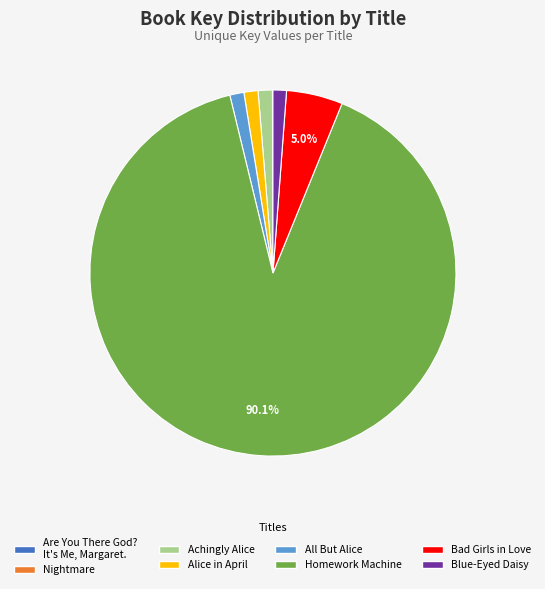

Does any single category account for the majority?

Yes